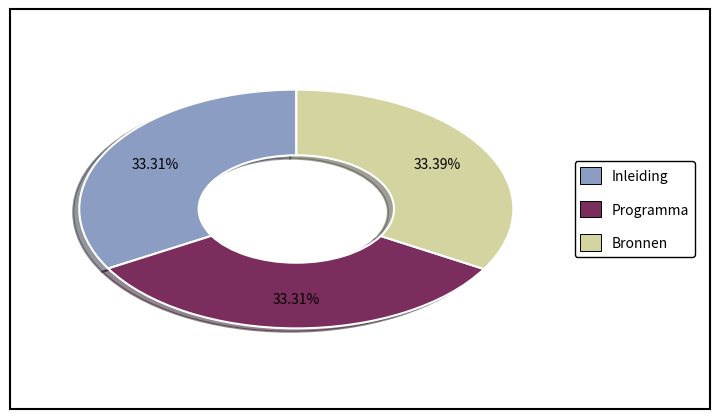

Approximately how many times larger is the value at Inleiding compared to Programma?

1.0